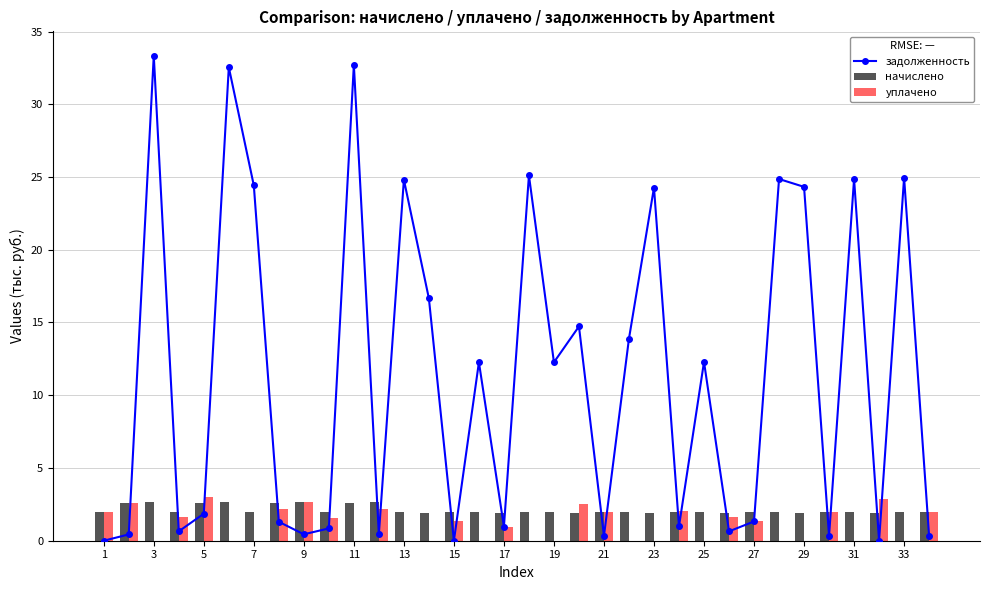

What is the difference between the уплачено values at 31 and 17?

1.0